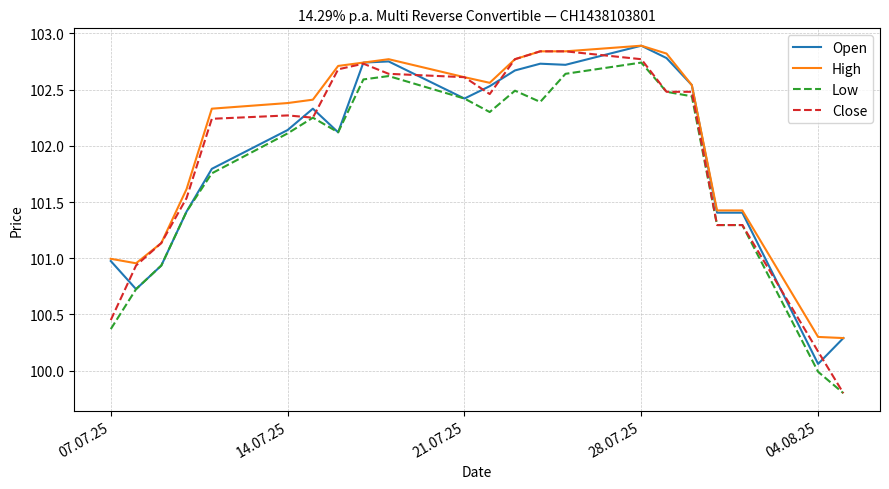

What is the difference between the maximum and minimum values in the High series?

2.6